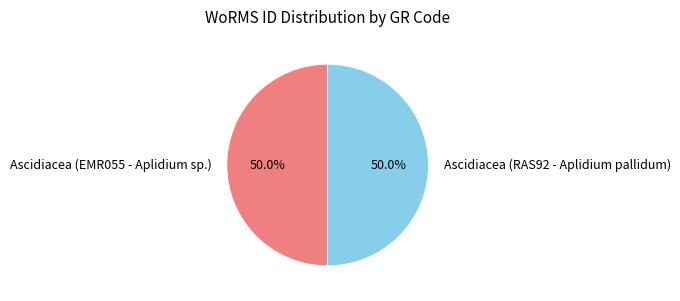

Count the number of slices in the pie.

2